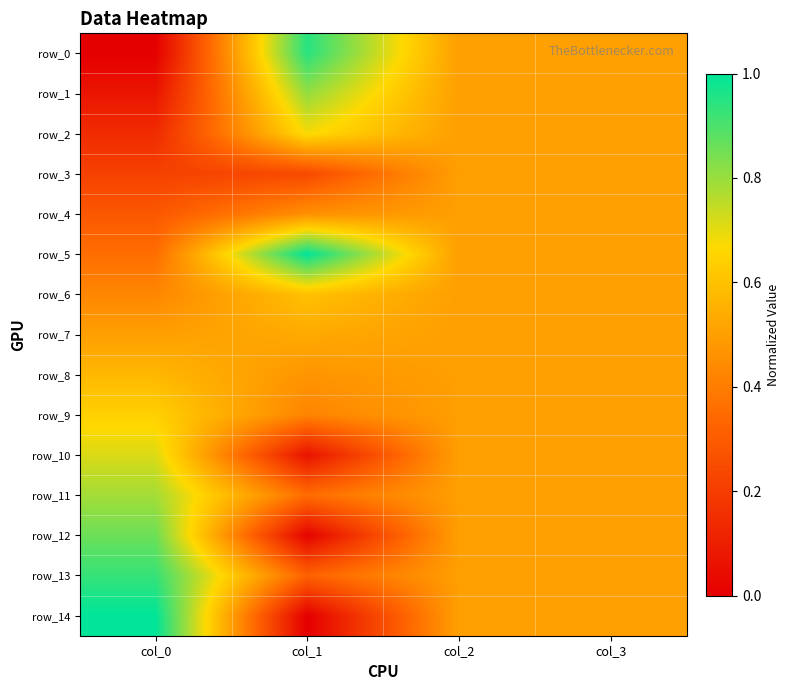

What is the difference between the row_13 values at col_3 and col_0?

0.4